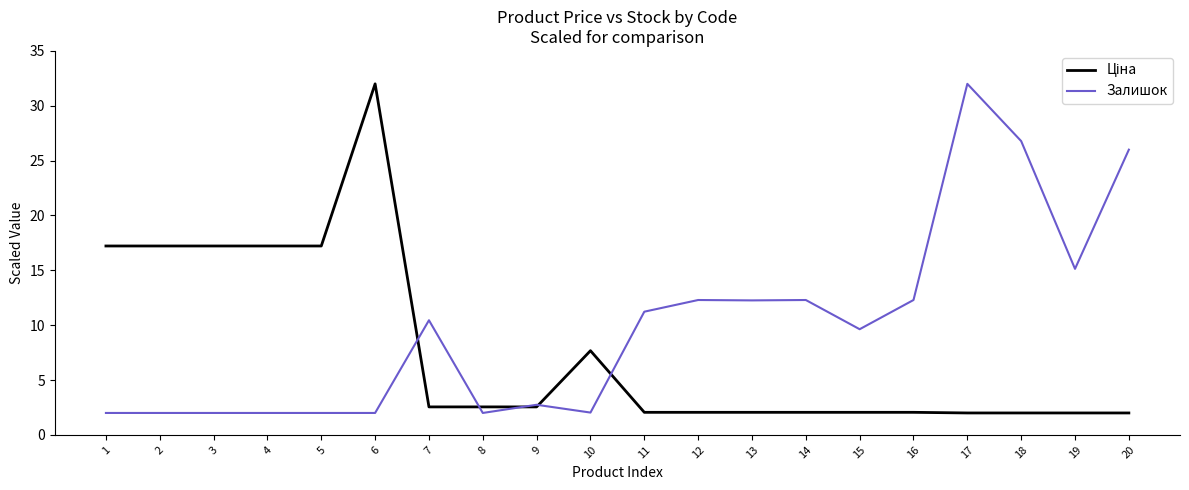

What is the spread (max minus min) of values at 16?

10.2